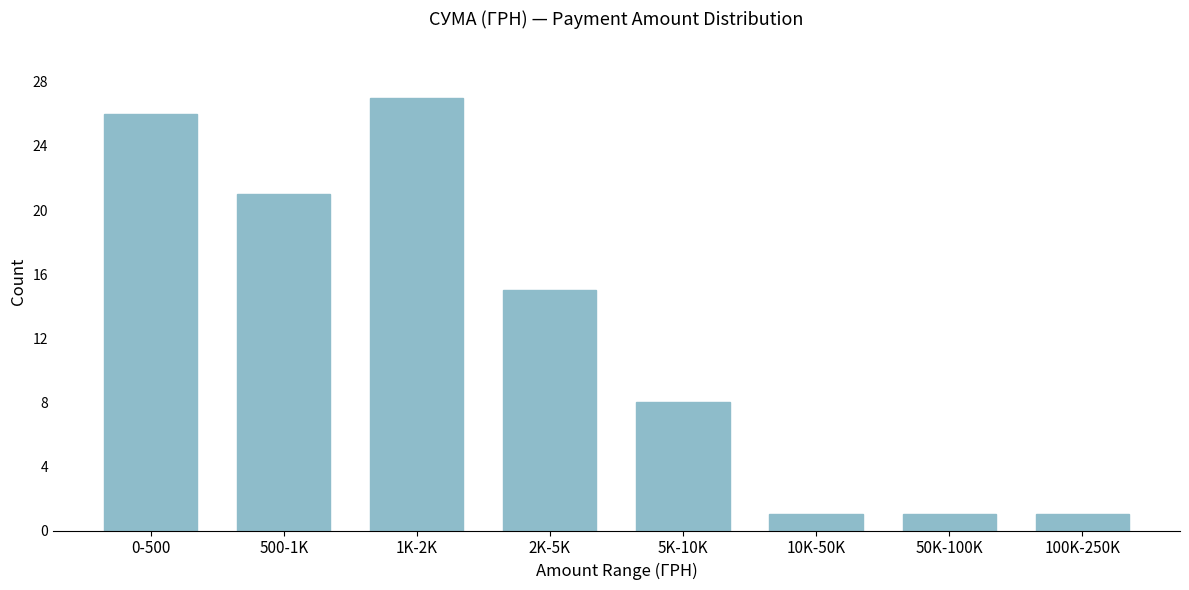

Reading left to right, extract all data points from this chart.

26	21	27	15	8	1	1	1